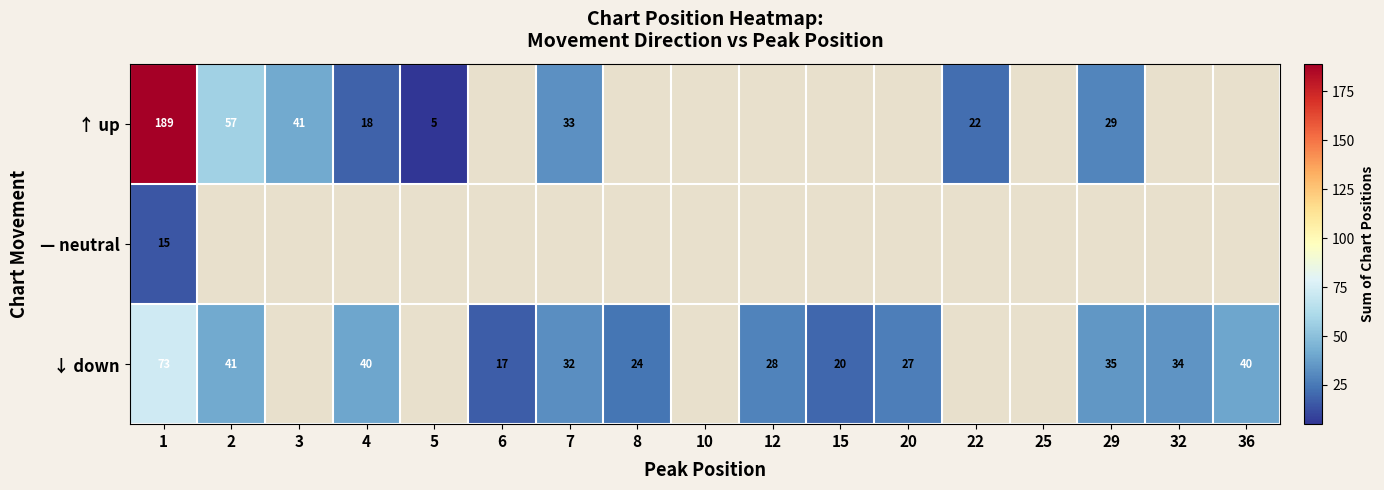

The value of ↑ up at 7 is 43. True or false?

False